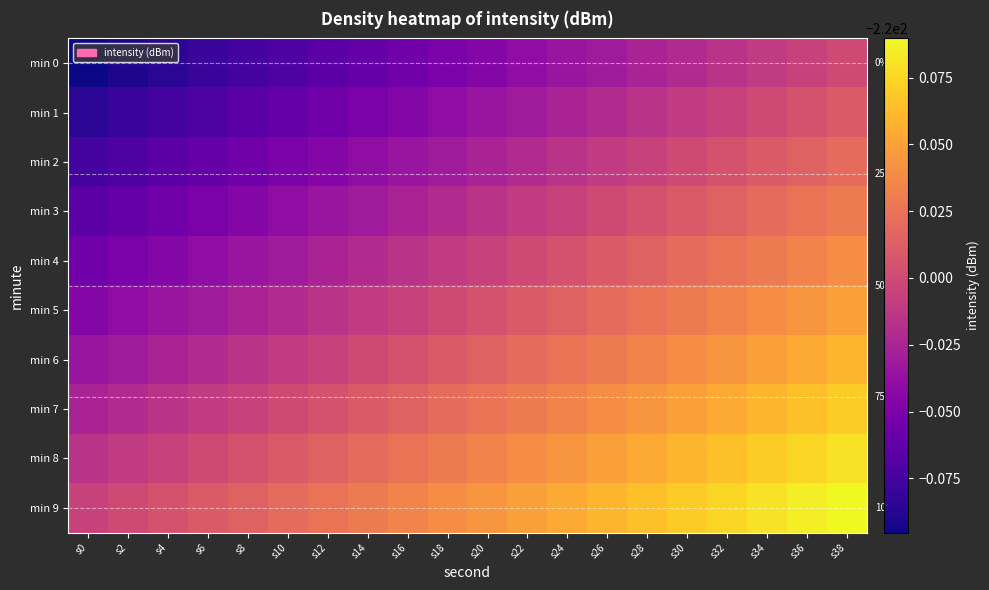

Count the number of categories in the chart.

20